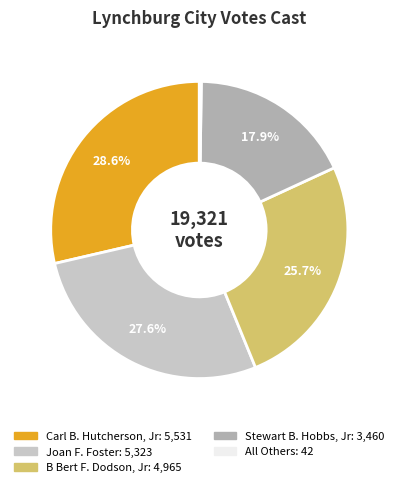

Does B Bert F. Dodson, Jr represent more than half of the total?

No